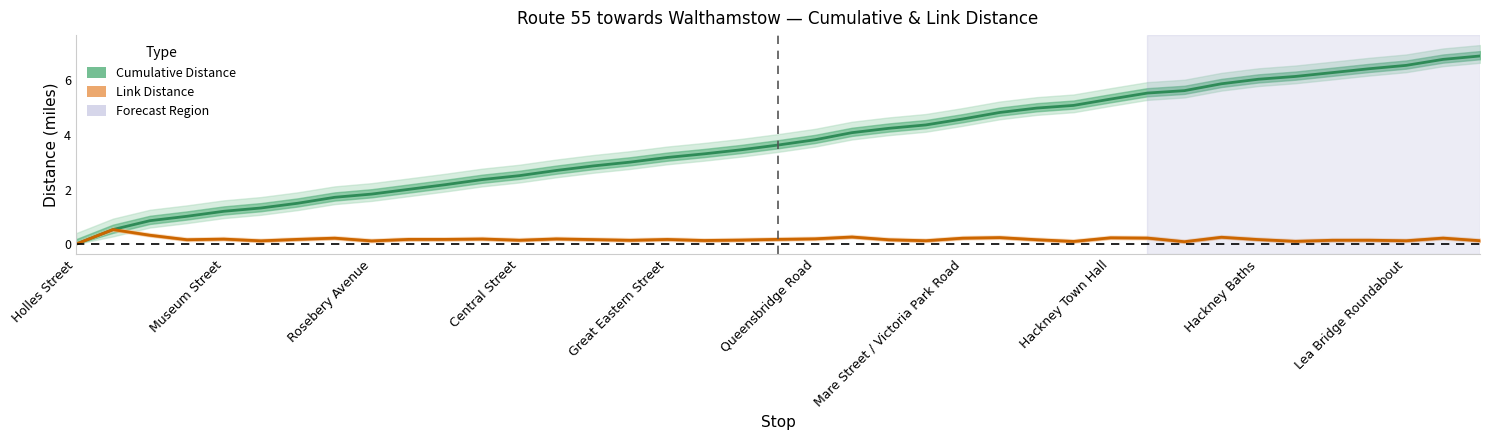

What is the value of the Cumulative Distance point at the 24th from the left?

4.4